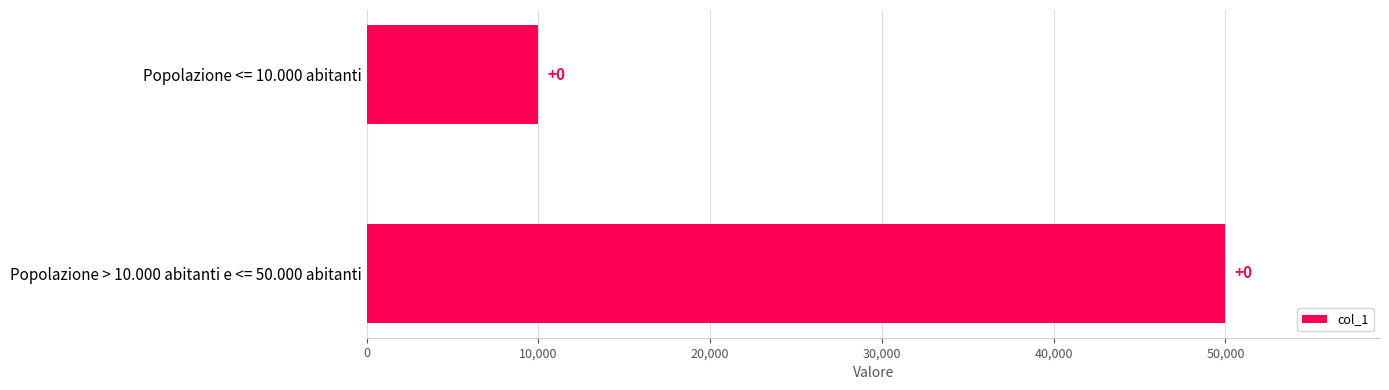

Does the chart contain any negative values?

No